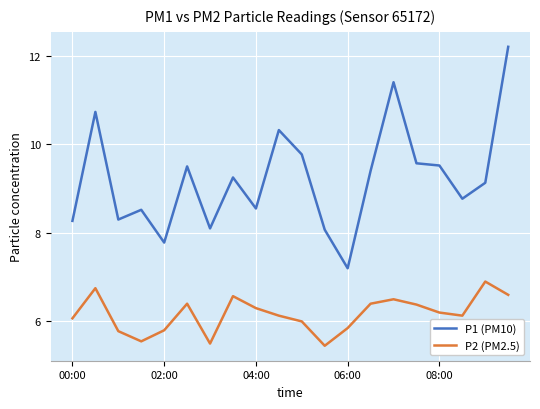

Count the number of categories in the chart.

20